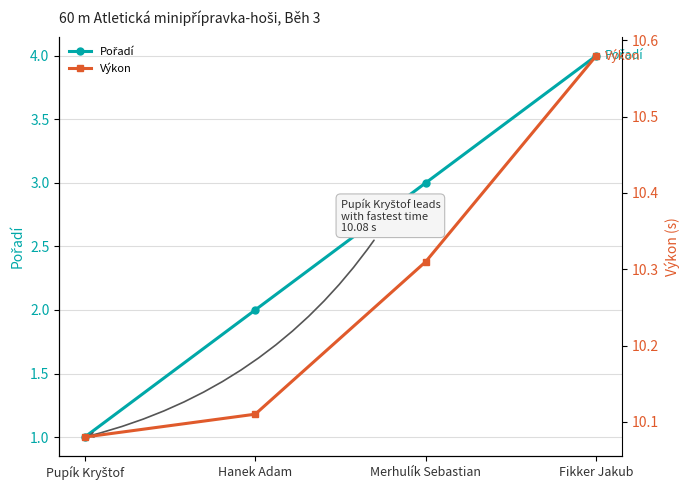

Which series has the widest spread of values?

Pořadí